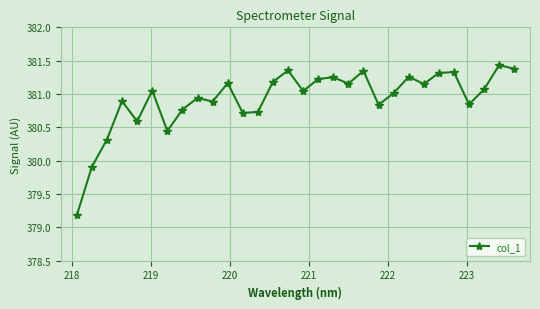

What is the difference between the maximum and minimum values?

2.3